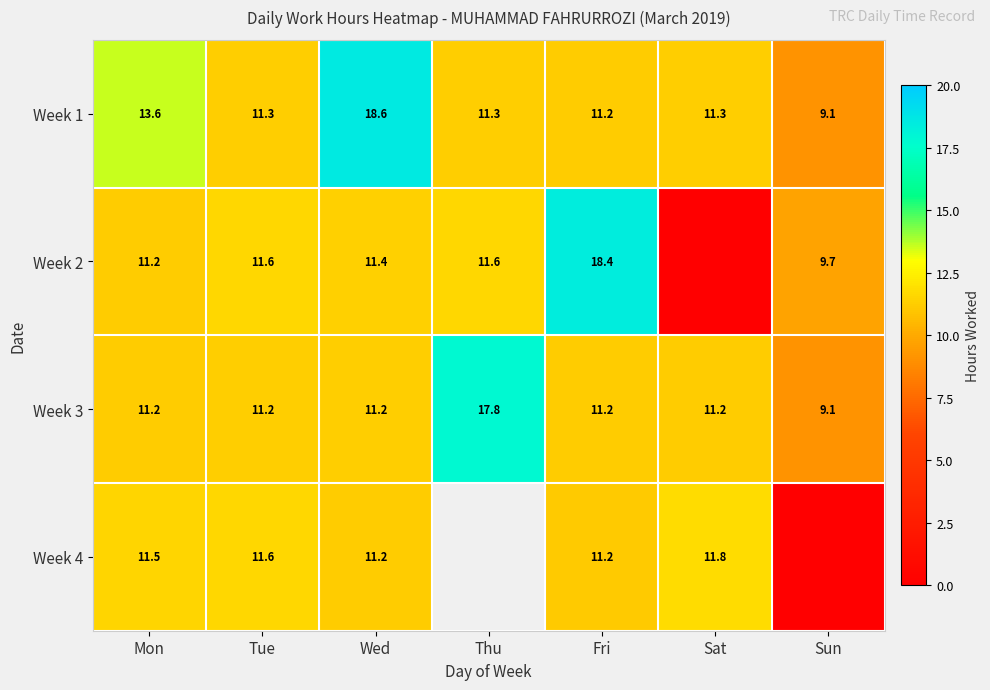

What is the difference between the Week 4 values at Tue and Sat?

0.2